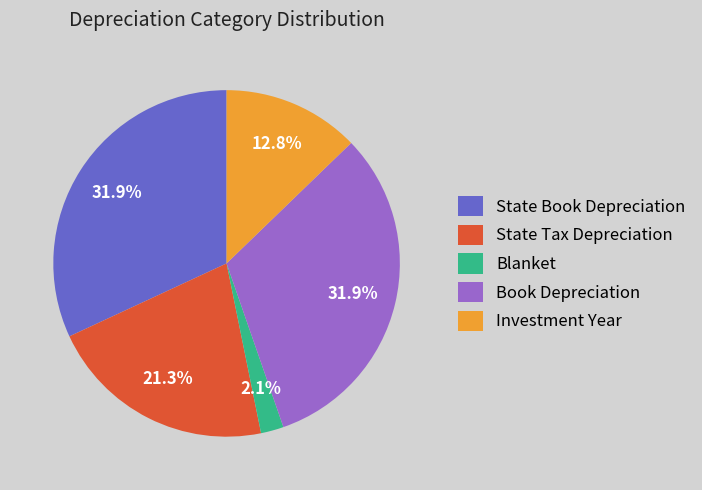

To the nearest percent, what is the combined percentage of State Tax Depreciation and Book Depreciation?

53%